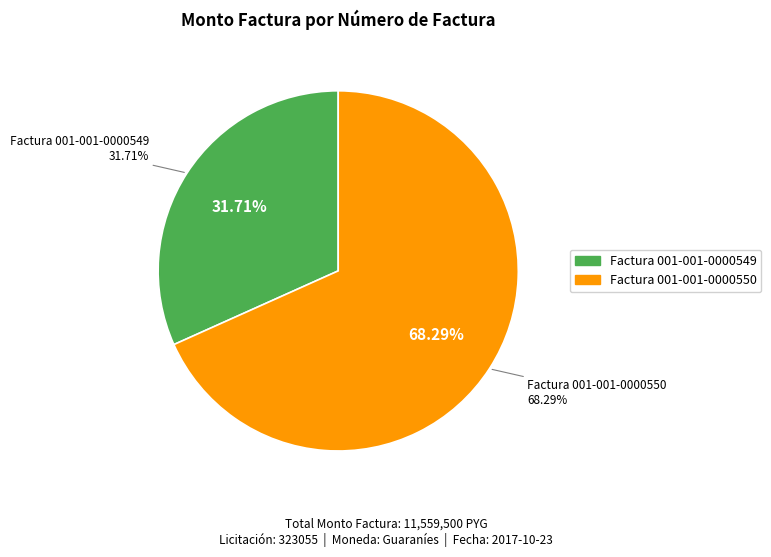

Rank the categories by value from lowest to highest.

Factura 001-001-0000549, Factura 001-001-0000550